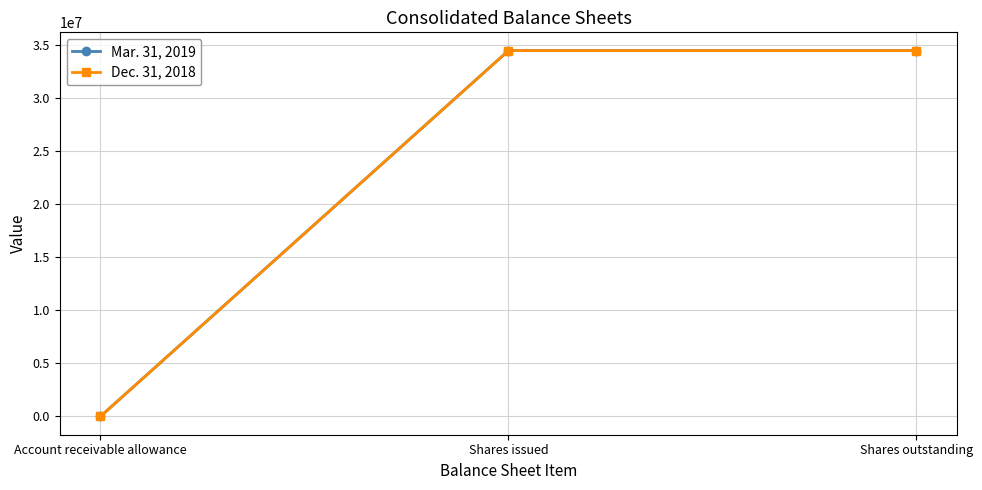

Reading left to right, list all the values displayed in this chart.

Mar. 31, 2019: 642	34444113	34444113
Dec. 31, 2018: 607	34444113	34444113